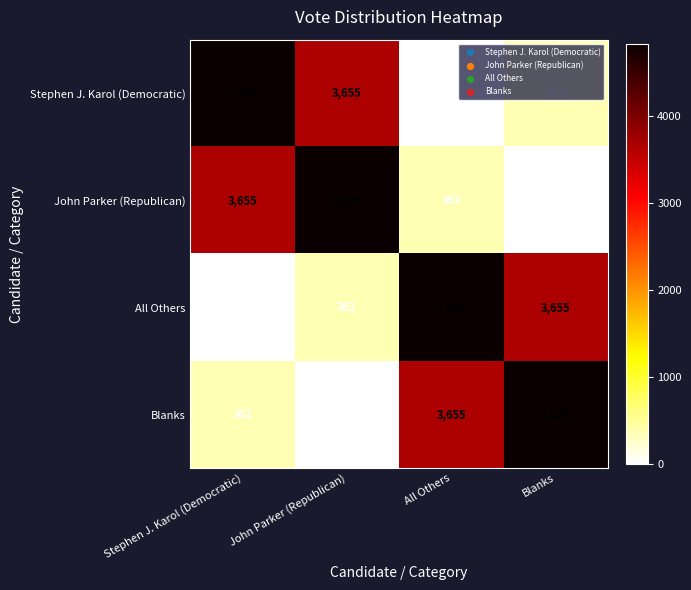

Is the value of John Parker (Republican) at Blanks greater than the value of Stephen J. Karol (Democratic) at John Parker (Republican)?

No